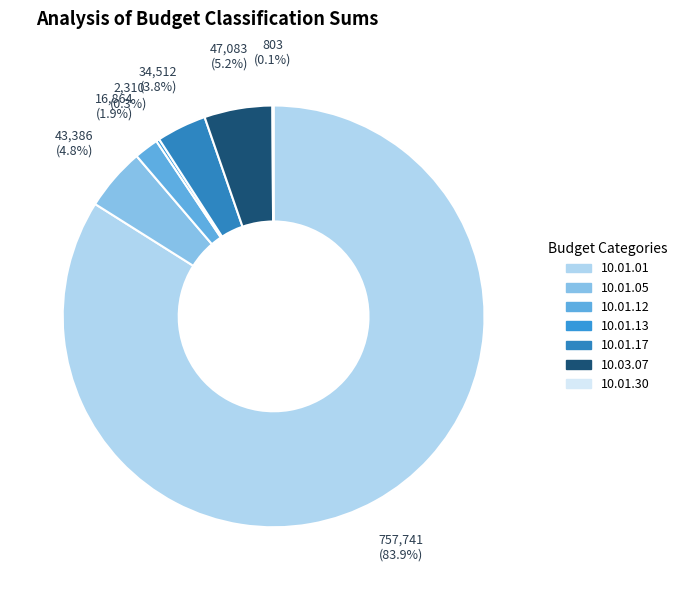

Which has a higher value, 10.01.01 or 10.01.05?

10.01.01